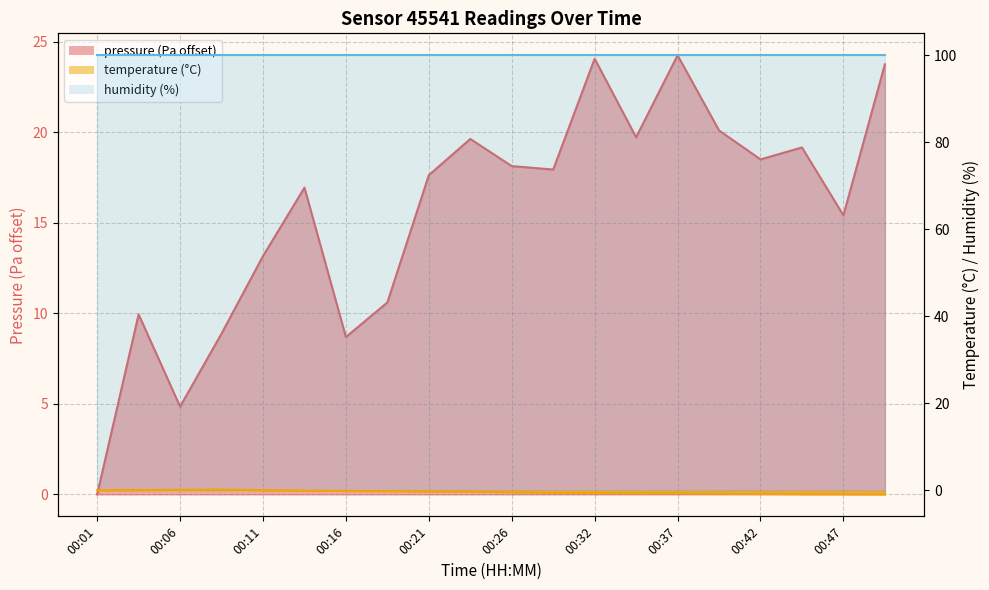

Which category has the lowest value in the pressure series?

00:01